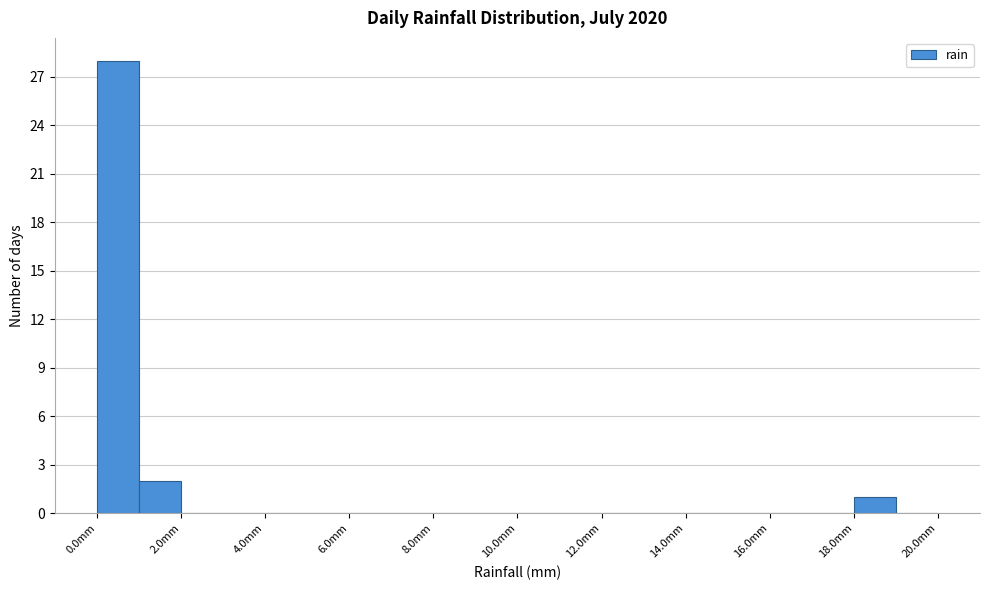

Reading left to right, transcribe this chart: for each bar, give the range it covers on the x-axis and its height. The values are not printed on the chart, so give them approximately, as read against the axis.

0 to 1: 28
1 to 2: 2
2 to 3: 0
3 to 4: 0
4 to 5: 0
5 to 6: 0
6 to 7: 0
7 to 8: 0
8 to 9: 0
9 to 10: 0
10 to 11: 0
11 to 12: 0
12 to 13: 0
13 to 14: 0
14 to 15: 0
15 to 16: 0
16 to 17: 0
17 to 18: 0
18 to 19: 1
19 to 20: 0